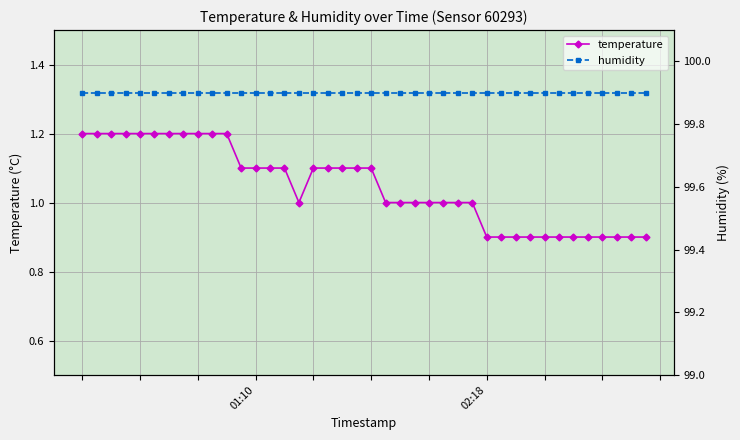

List the labels in order of temperature value, smallest first.

28, 29, 30, 31, 32, 33, 34, 35, 36, 37, 38, 39, 15, 21, 22, 23, 24, 25, 26, 27, 11, 12, 13, 14, 16, 17, 18, 19, 20, 00:02, 01:10, 02:18, 03:26, 4, 5, 6, 7, 8, 9, 10